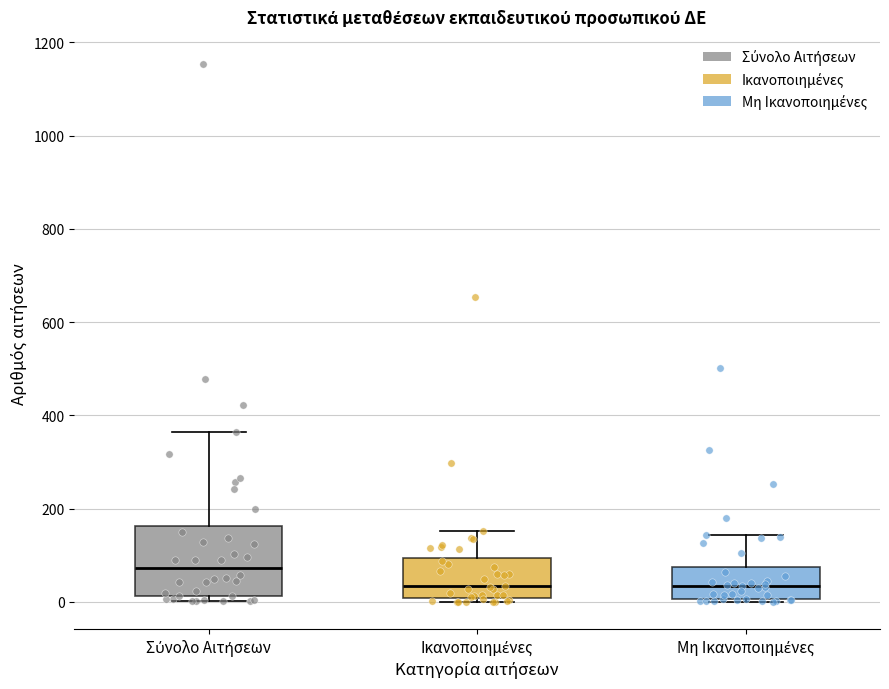

Reading left to right, transcribe this box plot: for each box, give where its median line is, the range the box spans, and where its two whiskers end, as read against the y-axis. The values are not printed on the chart, so give them approximately, as read against the axis.

Σύνολο Αιτήσεων: median 80, box 20 to 160, whiskers 0 to 360
Ικανοποιημένες: median 40, box 0 to 100, whiskers 0 (just below the box's lower edge) to 160
Μη Ικανοποιημένες: median 40, box 0 to 80, whiskers 0 to 140